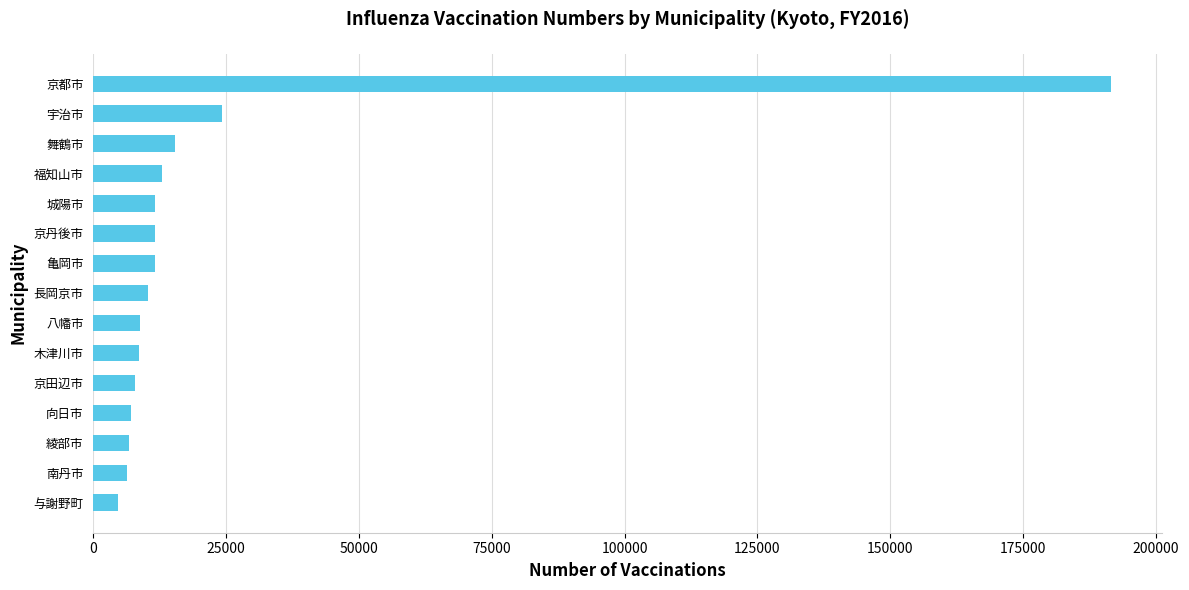

The value at 宇治市 is 24201. True or false?

True